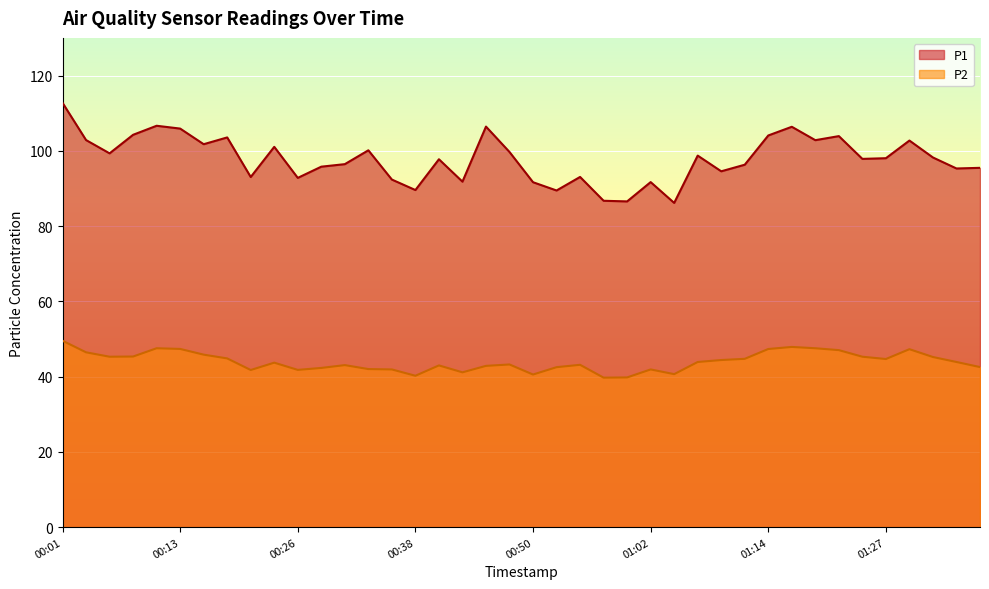

In P1, how many points are higher than both neighbors (excluding endpoints)?

12